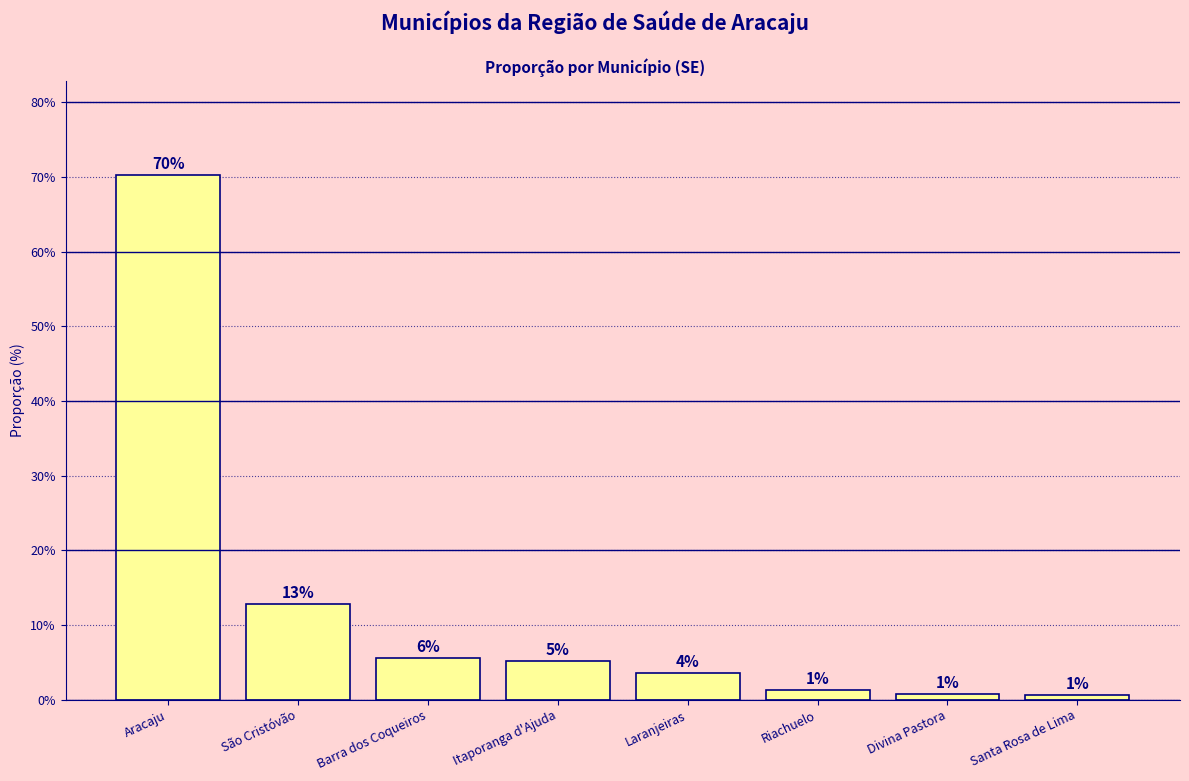

Are the bars grouped side by side (vs. stacked)?

No